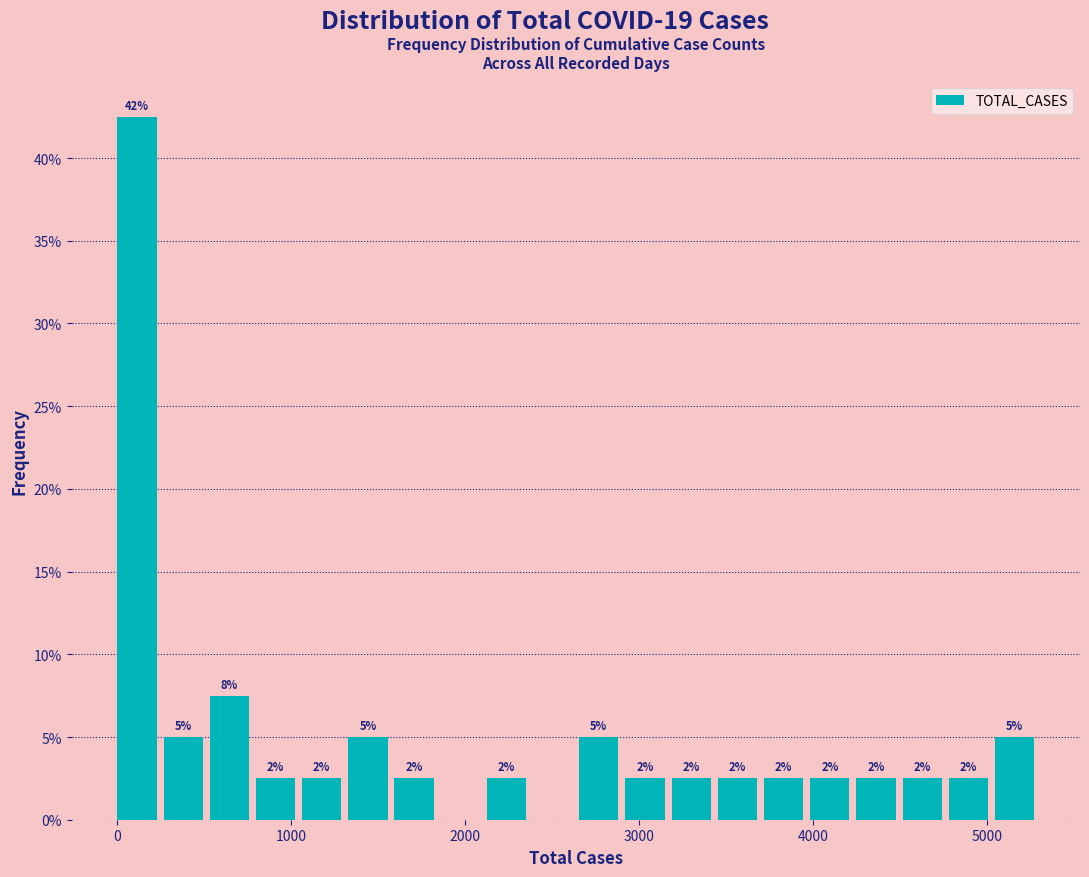

Read against the x-axis, roughly where is the centre of the tallest bar?

100